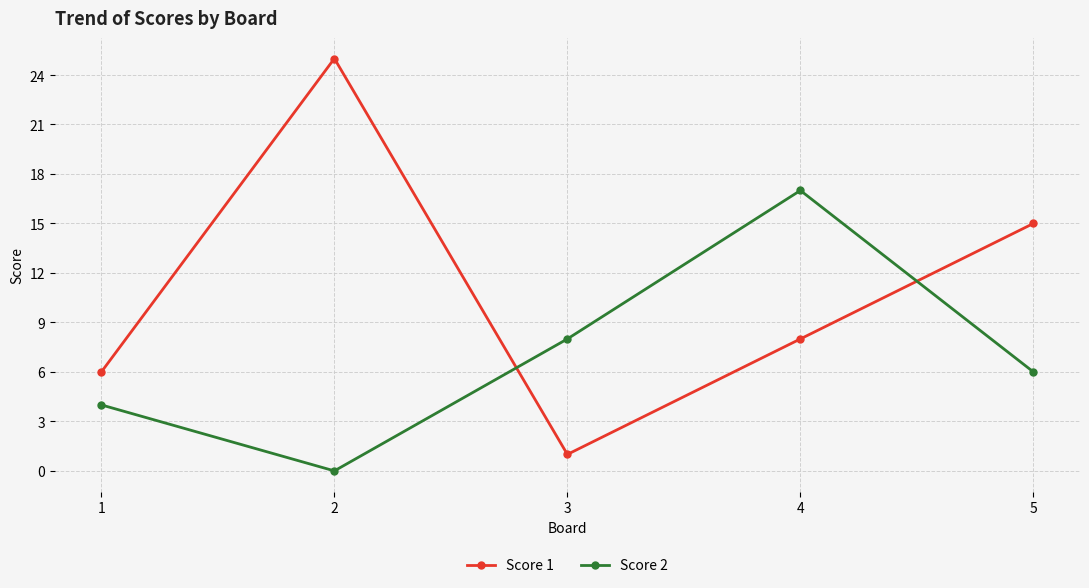

Which series has the largest total across all categories?

Score 1